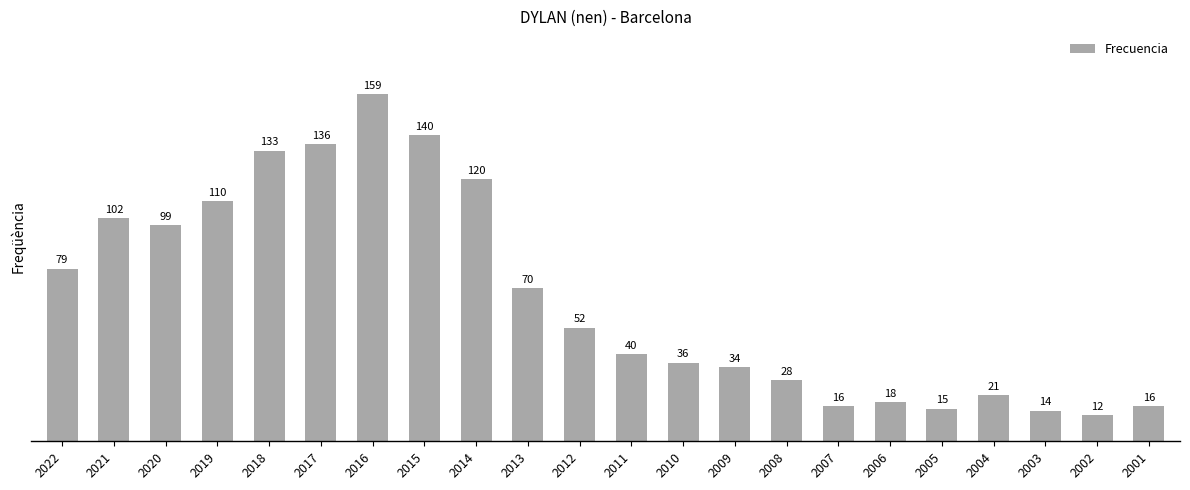

What is the value of the 9th bar from the left?

120